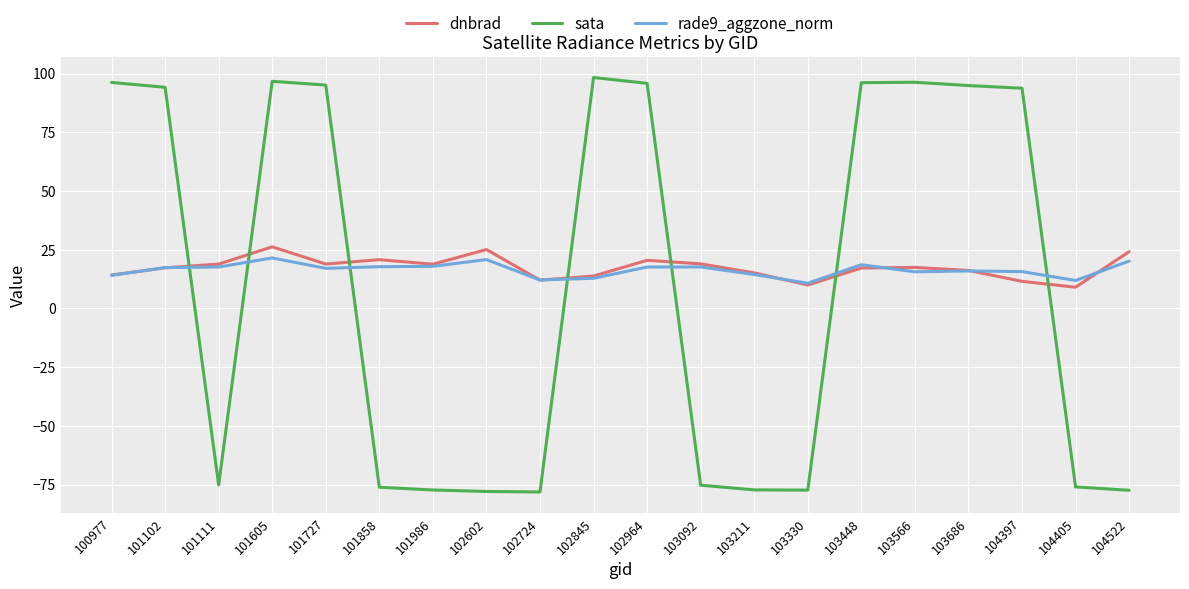

Where do rade9_aggzone_norm and sata first cross each other?

101102 and 101111